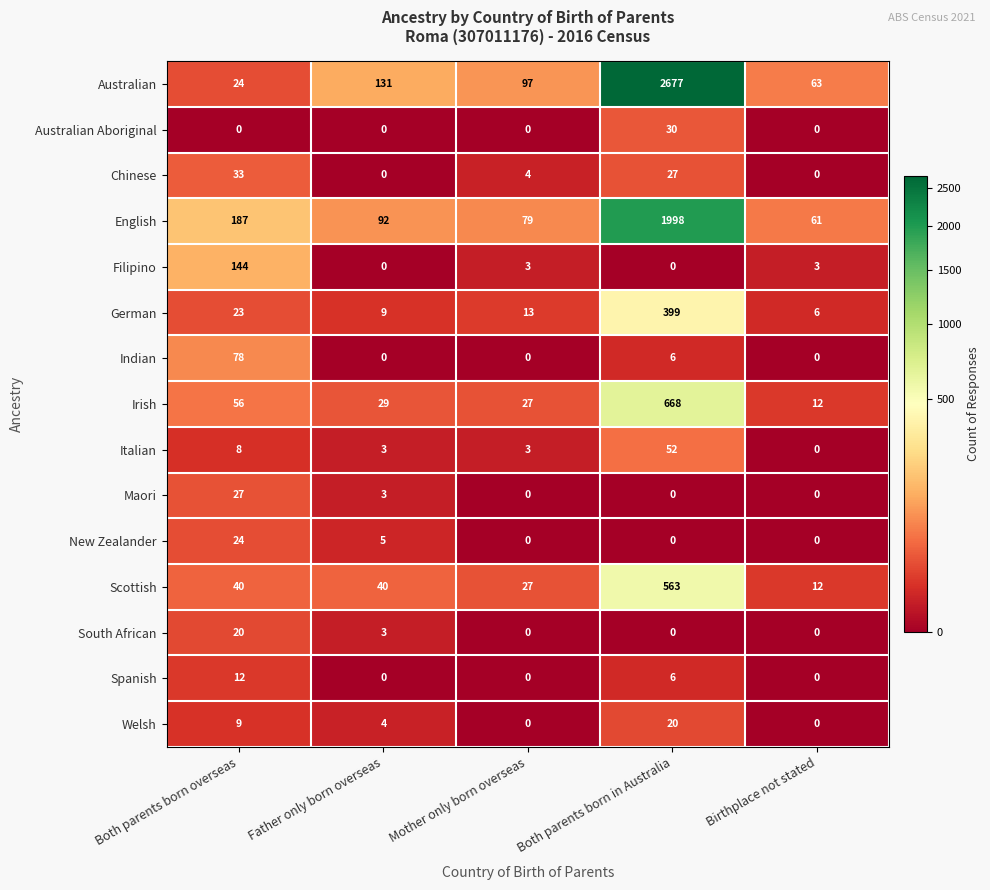

What is the spread (max minus min) of values at Both parents born in Australia?

2677